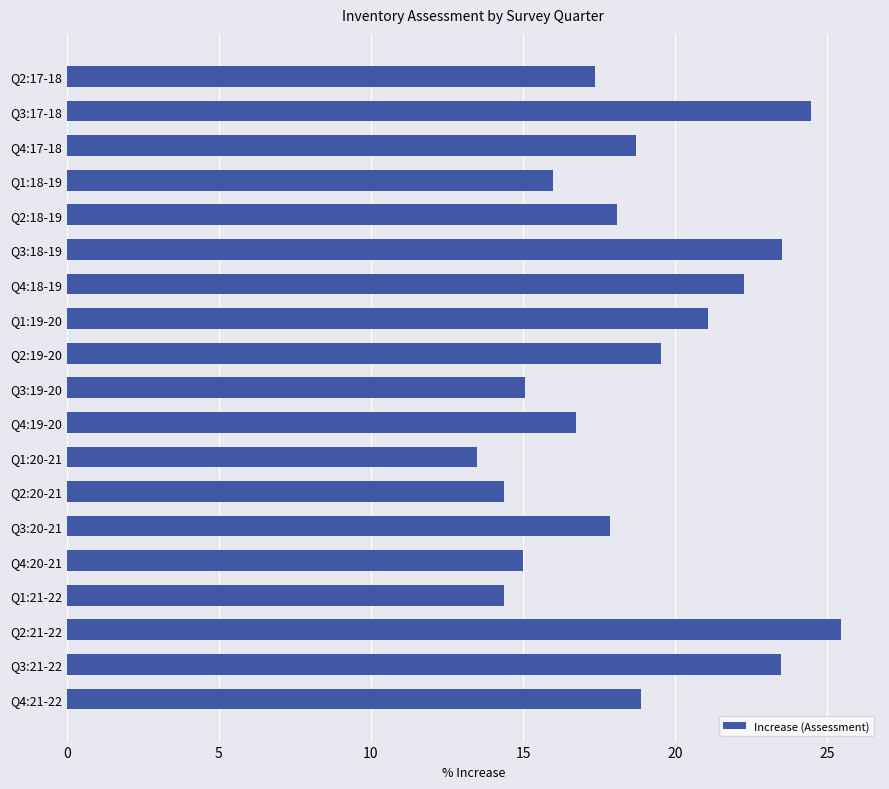

Which label corresponds to the smallest value in the chart?

Q1:20-21